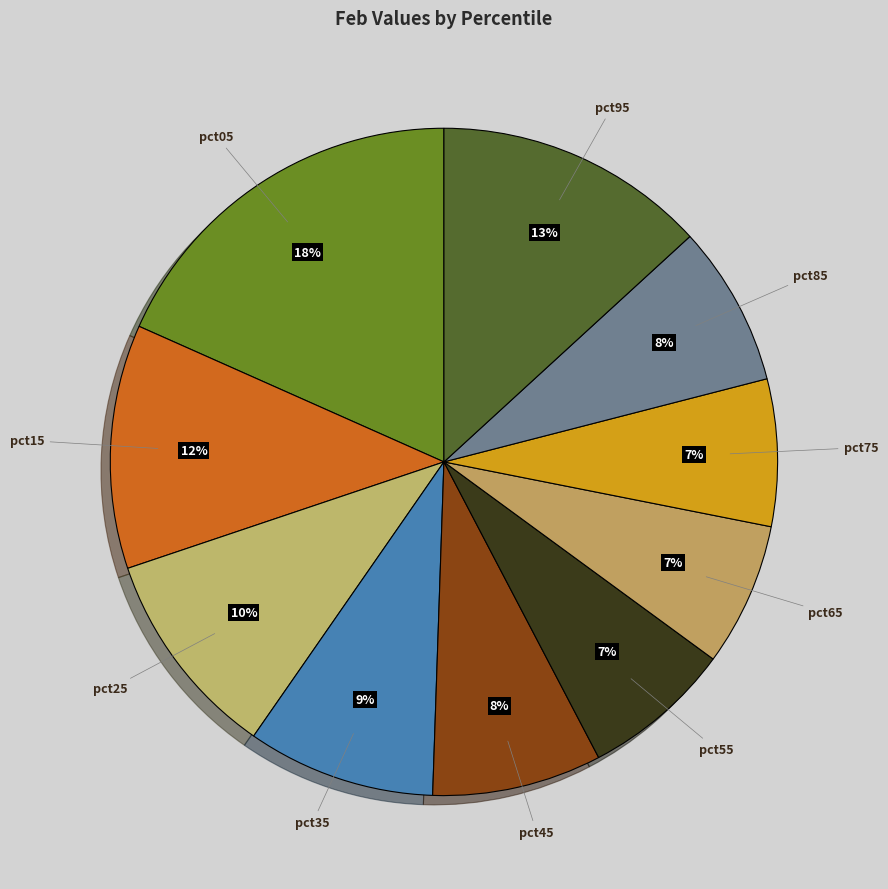

Do pct15 and pct55 together represent more than half of the pie?

No